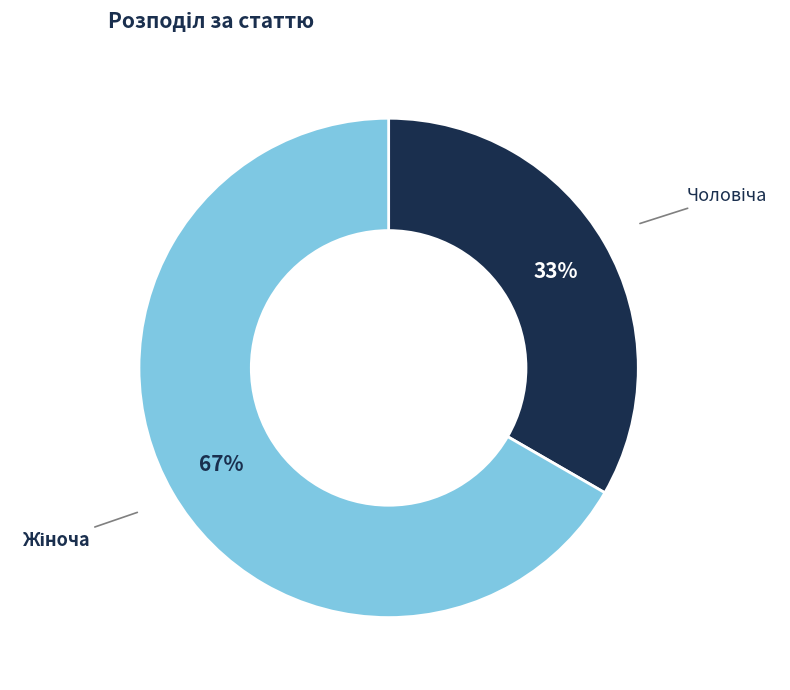

Is there any slice that represents more than half of the pie?

Yes